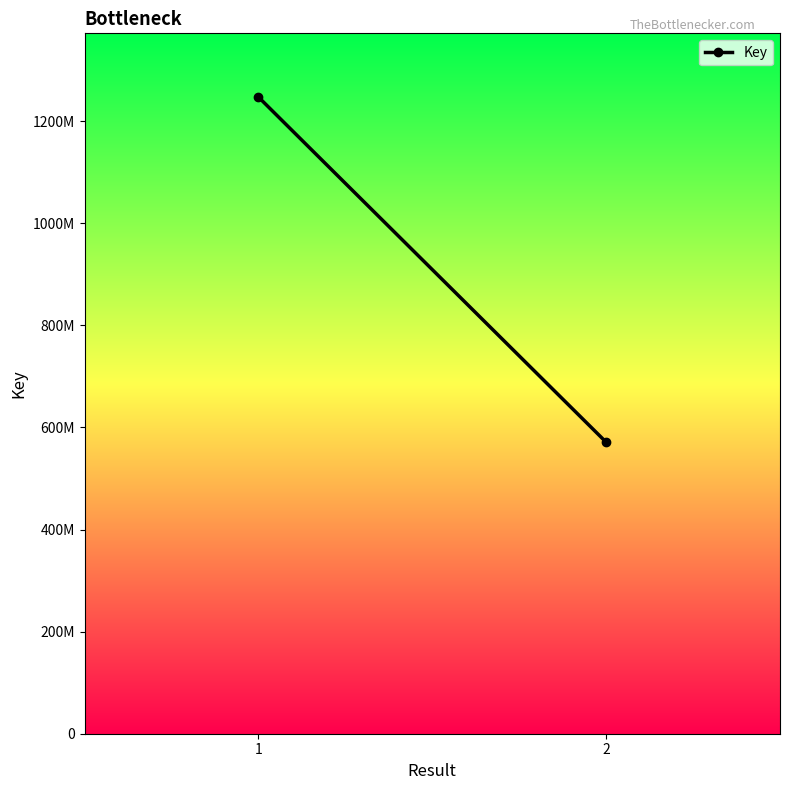

Reading right to left, extract all data points from this chart.

571121997	1247278211